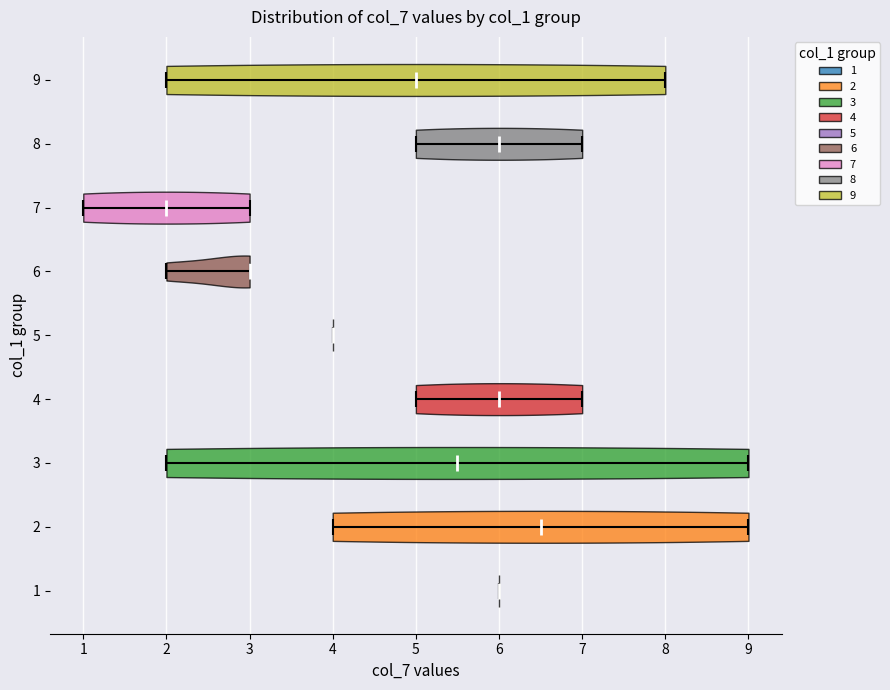

Reading bottom to top, read every violin against the x-axis: where its median line is, and the lowest and highest points it reaches. The values are not printed on the chart, so give them approximately, as read against the axis.

1: median line 6.0, lowest point 6.0, highest point 6.0
2: median line 6.5, lowest point 4.0, highest point 9.0
3: median line 5.5, lowest point 2.0, highest point 9.0
4: median line 6.0, lowest point 5.0, highest point 7.0
5: median line 4.0, lowest point 4.0, highest point 4.0
6: median line 3.0, lowest point 2.0, highest point 3.0
7: median line 2.0, lowest point 1.0, highest point 3.0
8: median line 6.0, lowest point 5.0, highest point 7.0
9: median line 5.0, lowest point 2.0, highest point 8.0